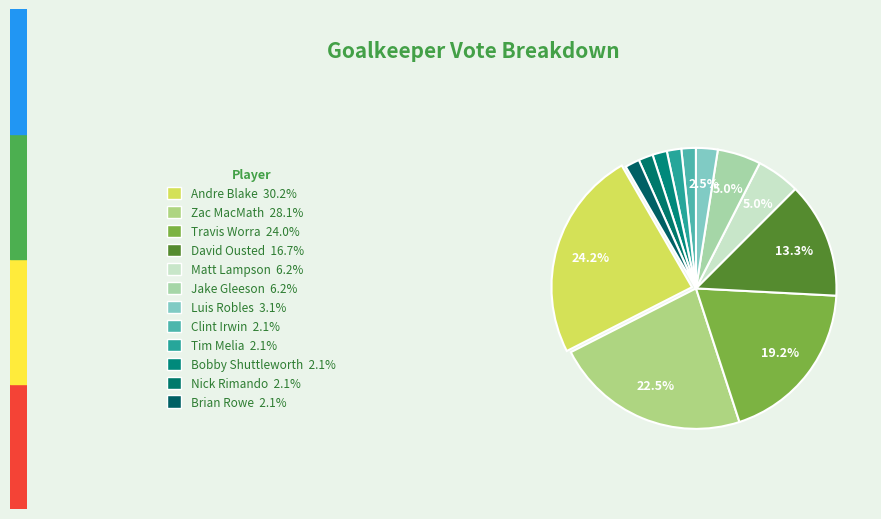

How many segments does this pie chart have?

12